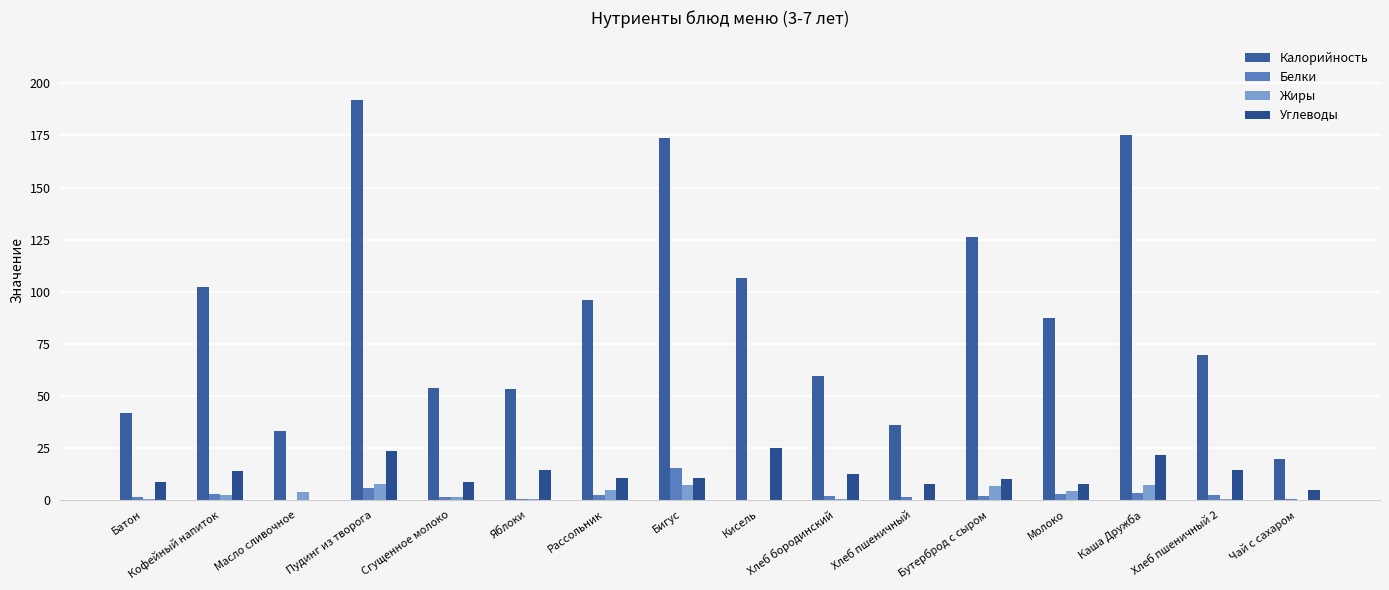

What is the label of the 7th bar from the left?

Рассольник